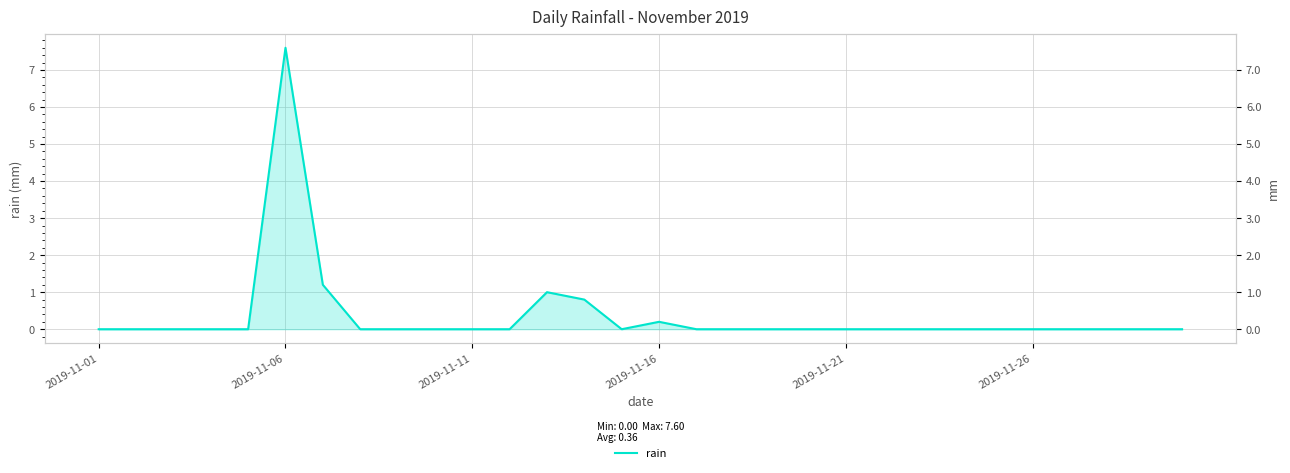

The value at 23 is 0.0. True or false?

True